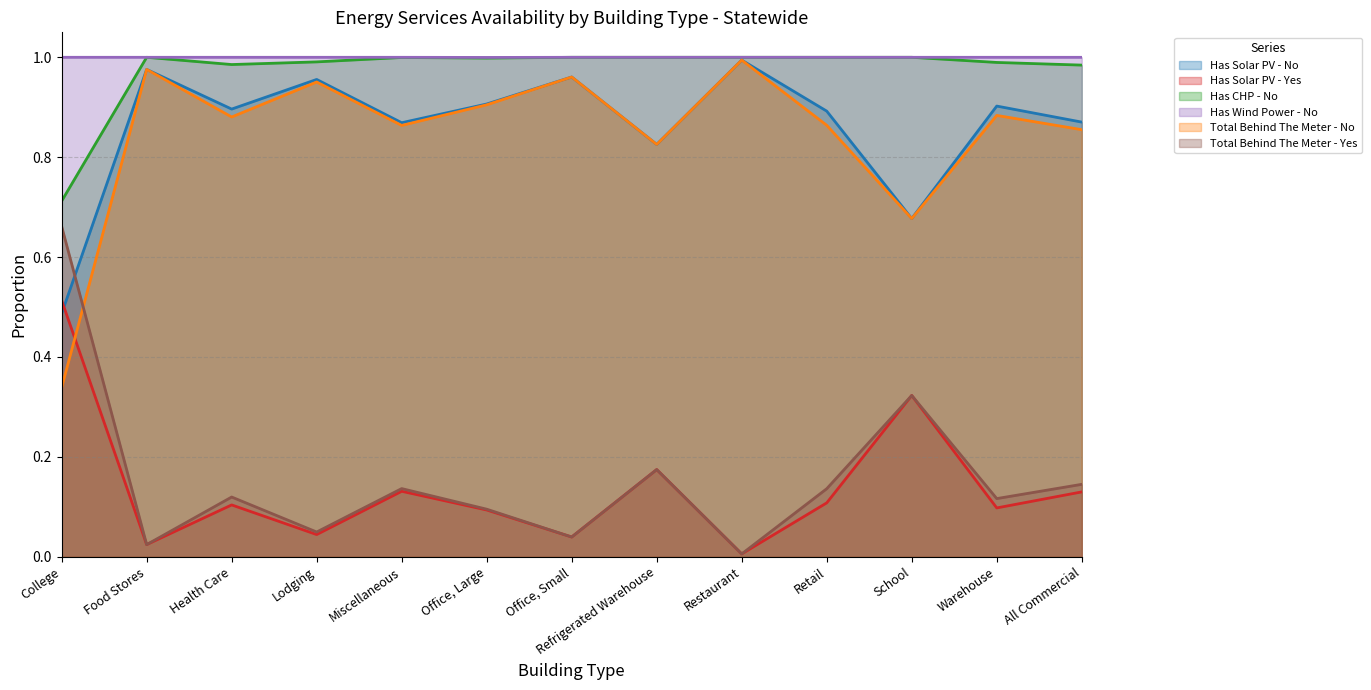

The value of Has CHP - No at Office, Large is 1.0. True or false?

True